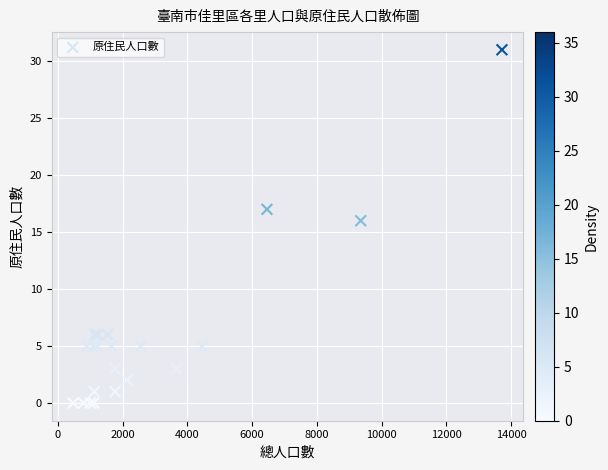

What Y value in the scatter plot is closest to 15?

16